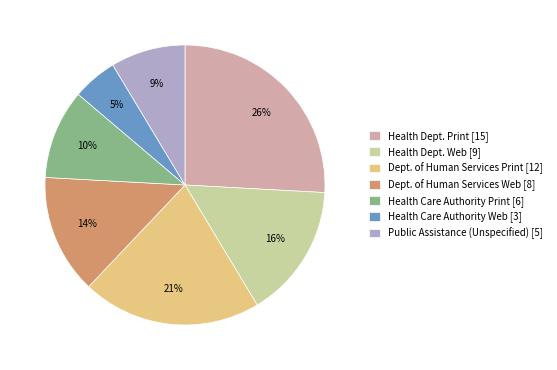

Is it true that Health Care Authority Print [6] is 10% of the pie?

True